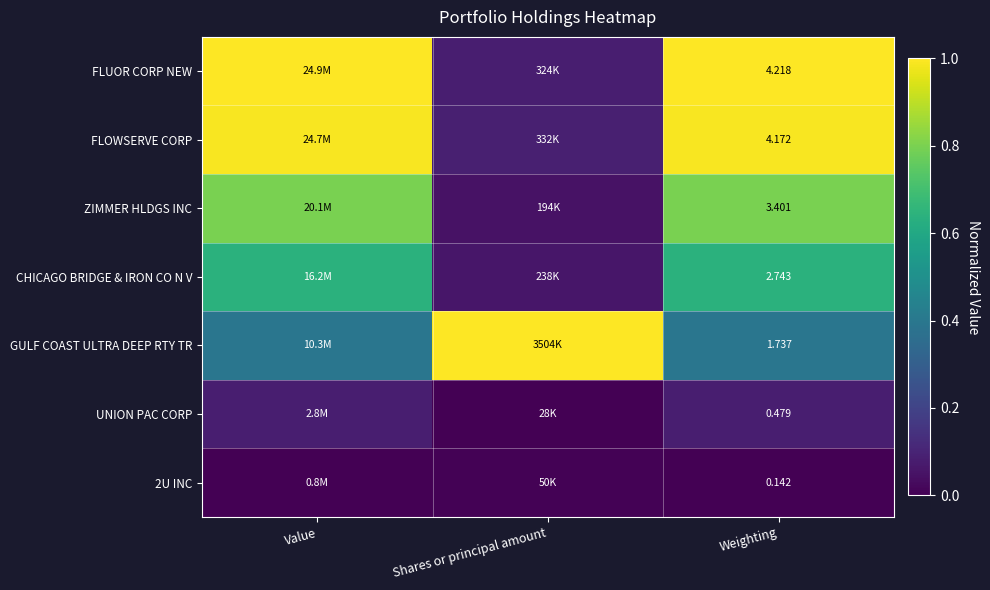

At how many categories does at least one series exceed 0?

3